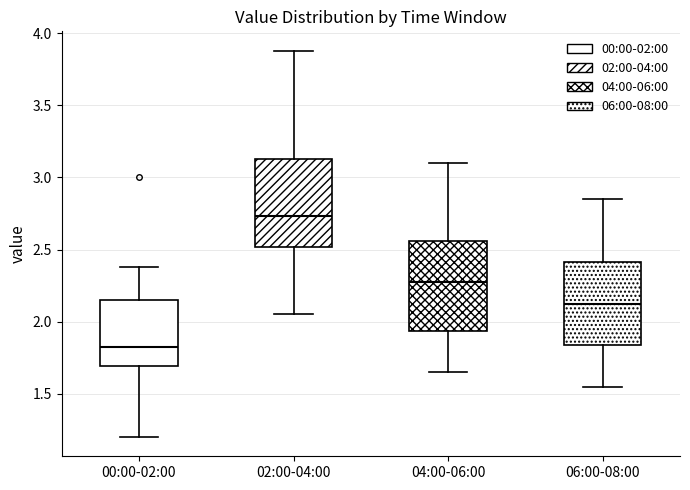

Which box has the lowest median line?

00:00-02:00